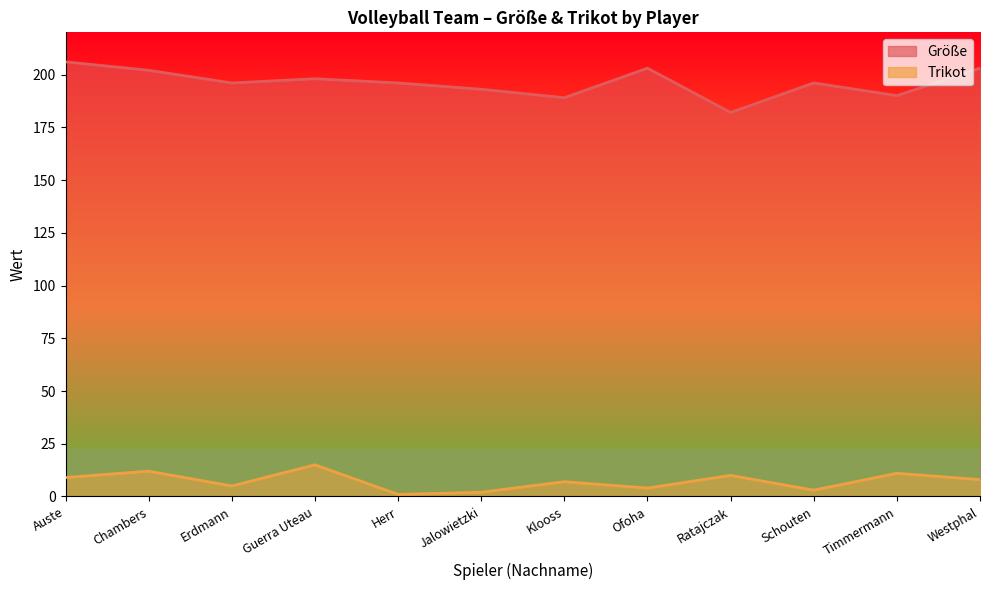

The value of Größe at Westphal is 203. True or false?

True